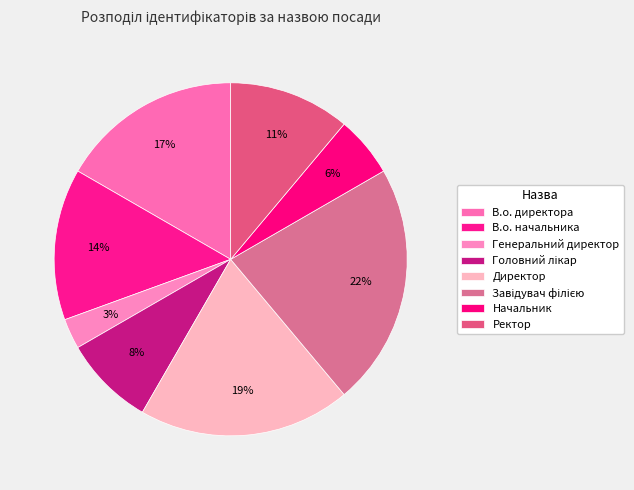

Does Головний лікар represent more than half of the total?

No